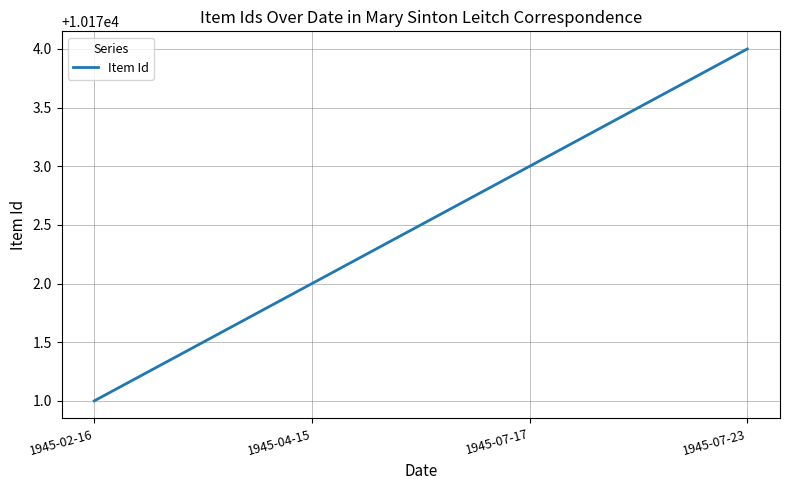

What is the greatest value displayed?

10174